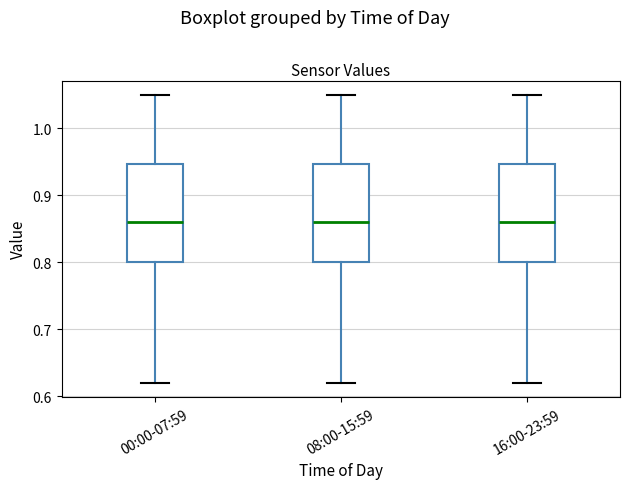

Where does the upper whisker of the box for 00:00-07:59 end on the y-axis? The values are not printed on the chart, so give them approximately, as read against the axis.

1.05